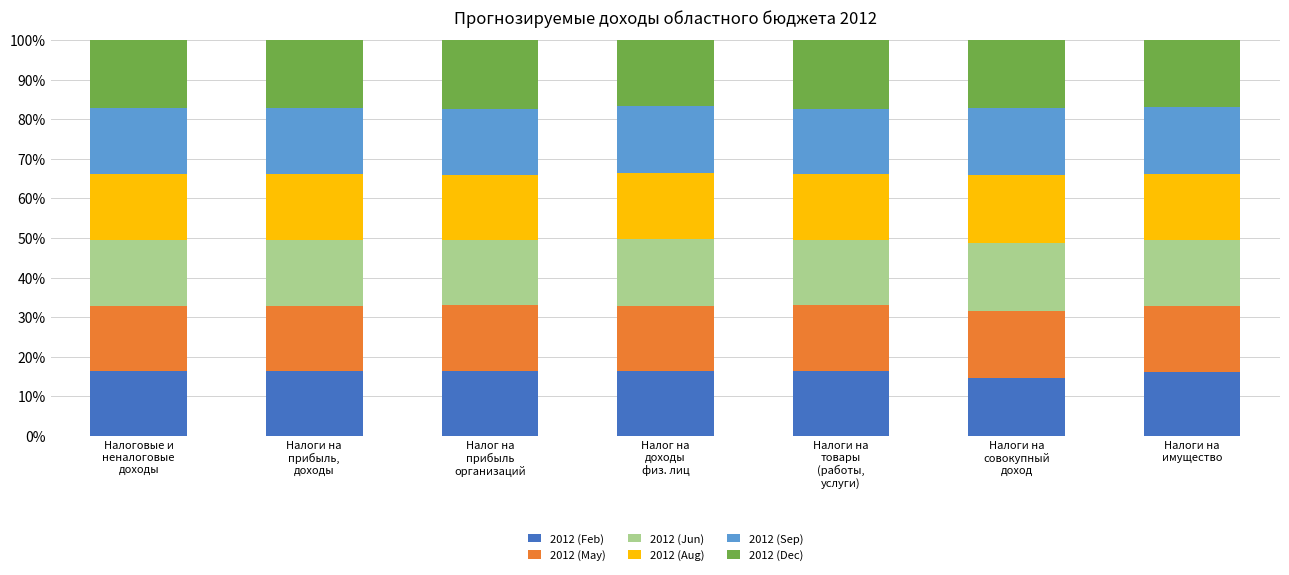

Which series has the largest total across all categories?

2012 (Dec)